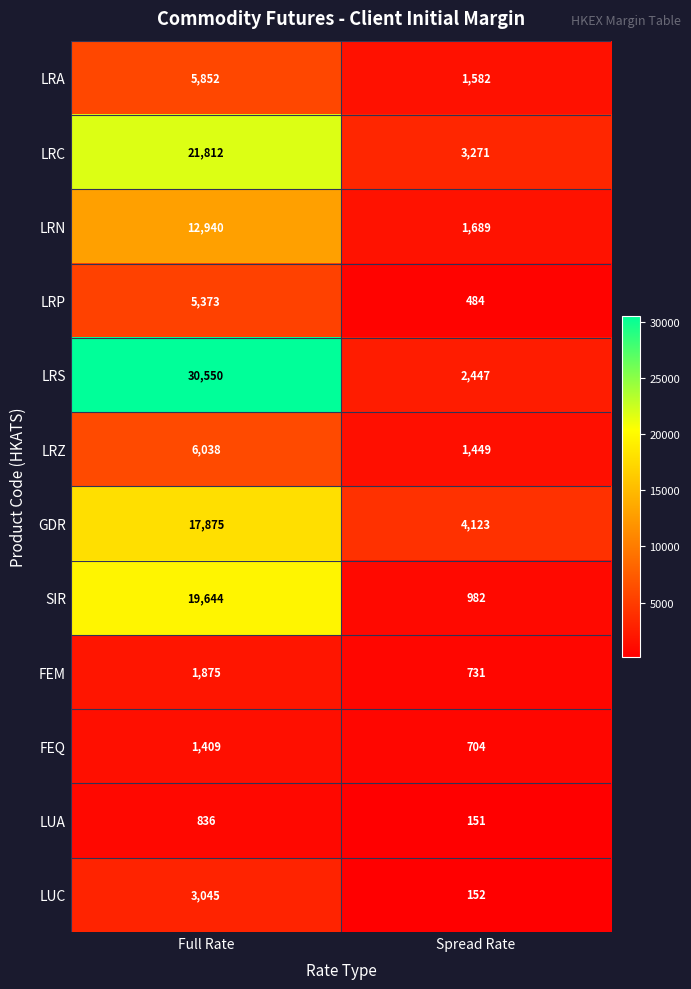

Count the number of data series in this chart.

12